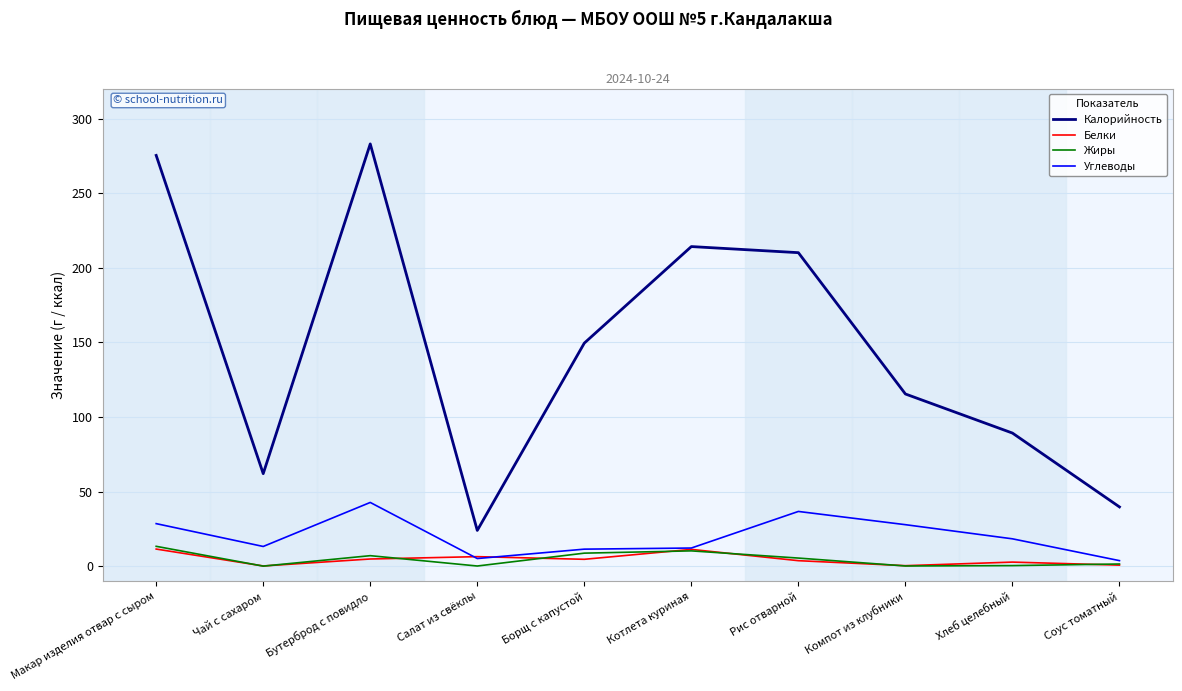

What is the difference between the second highest and second lowest values in the Калорийность series?

235.6